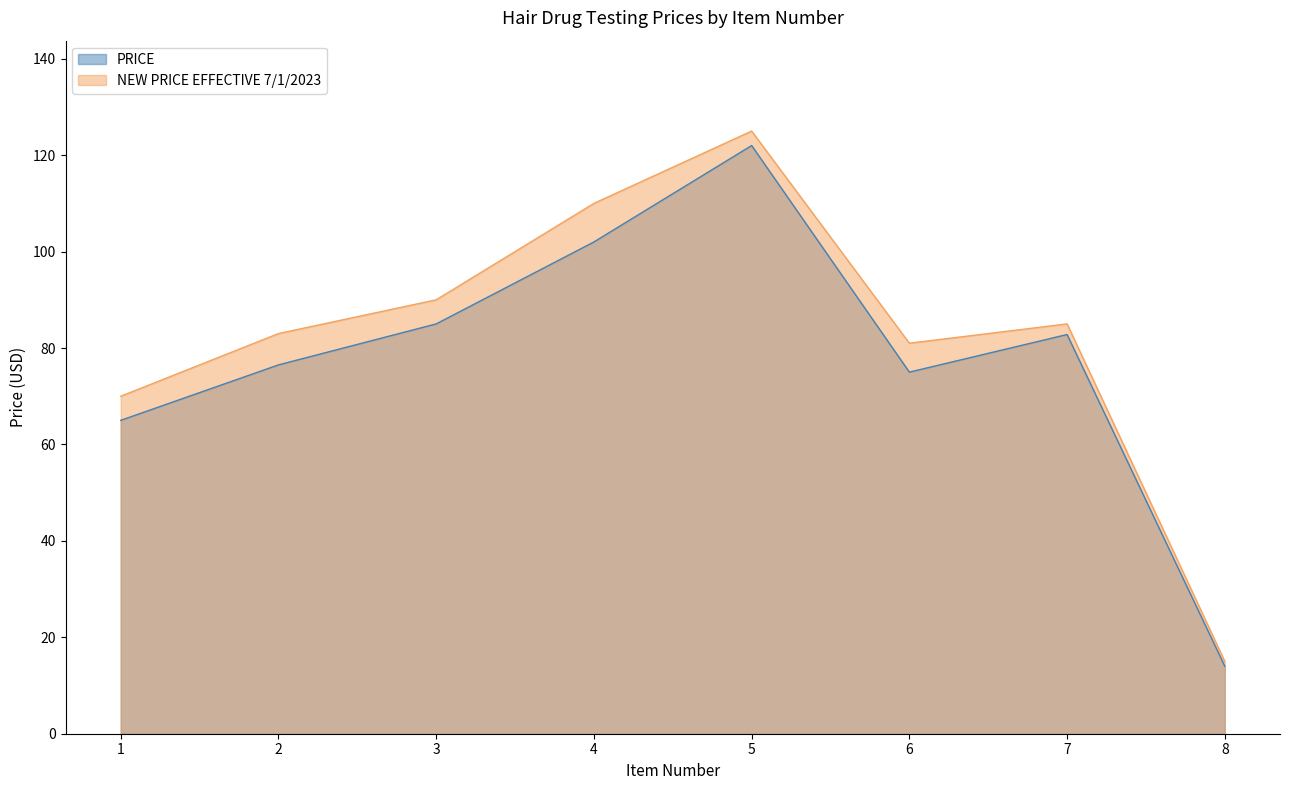

In NEW PRICE EFFECTIVE 7/1/2023, how many points are higher than both neighbors (excluding endpoints)?

2